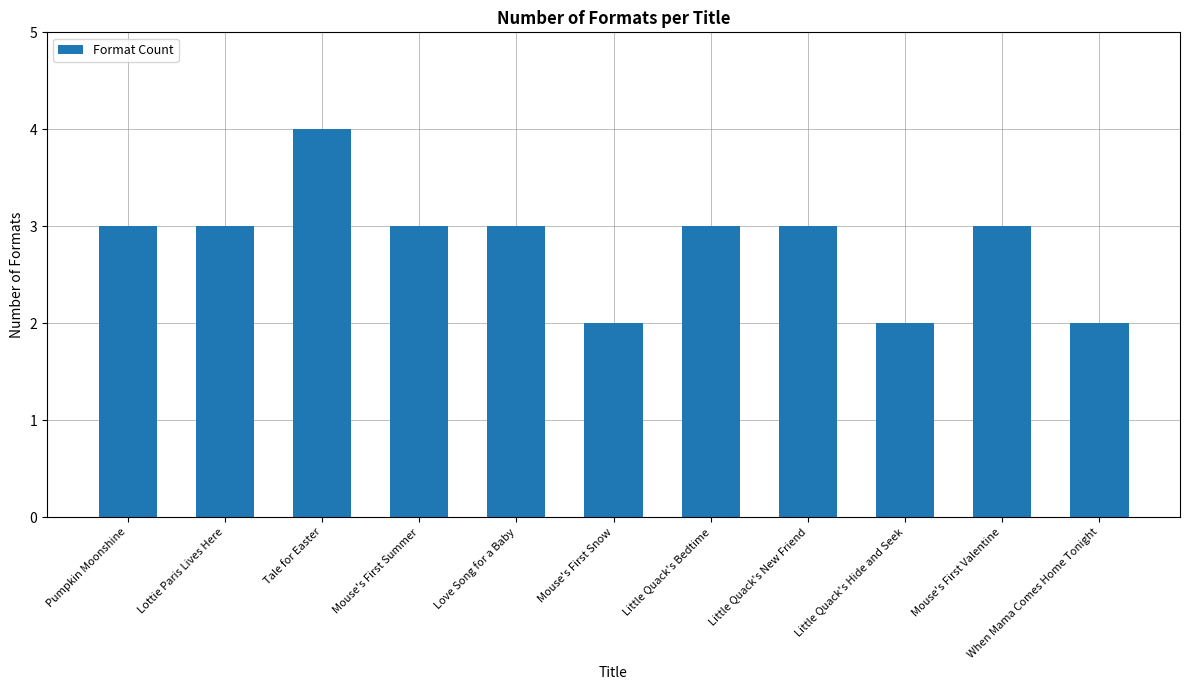

The chart shows a value of 3 at Little Quack's New Friend. True or false?

True